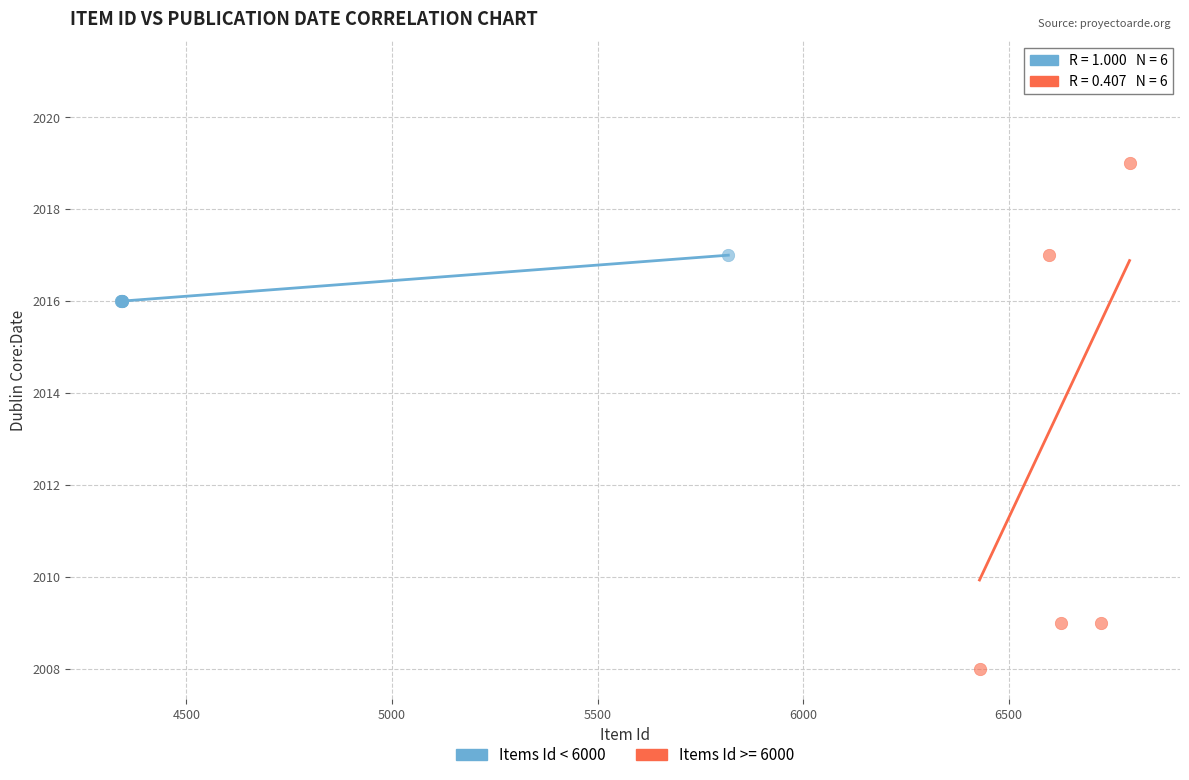

Which series contains the highest Y value?

Items Id >= 6000